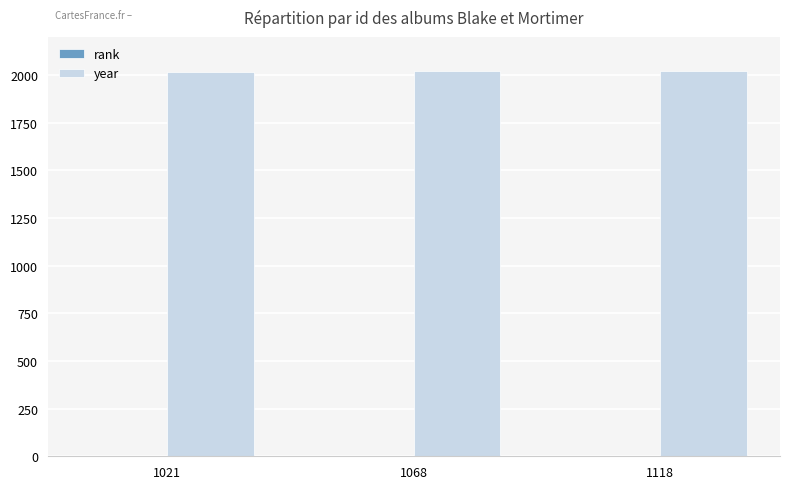

True or false: year has a value of 1088 at 1068.

False